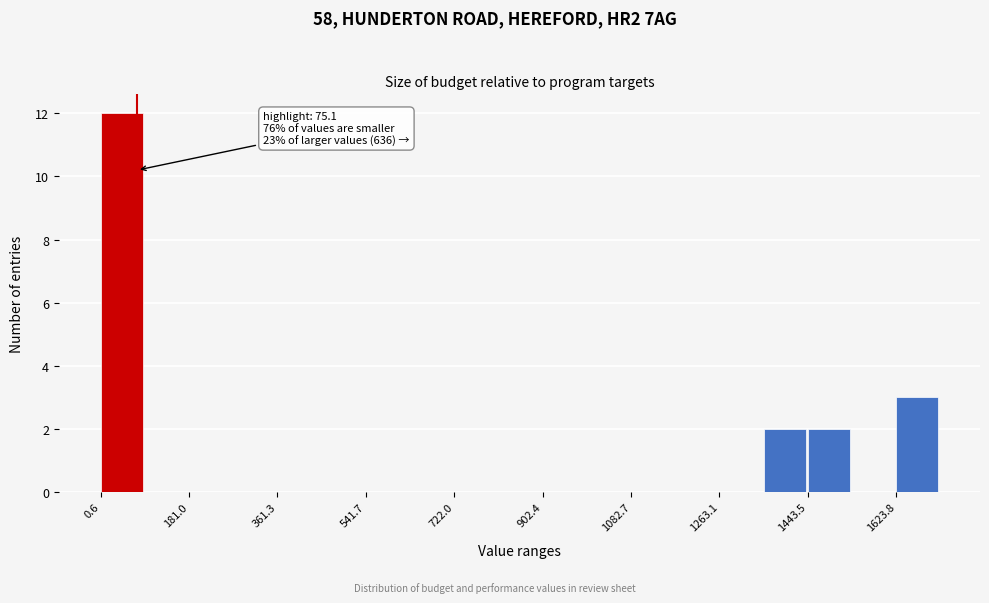

Which range on the x-axis has the tallest bar?

0 to 100